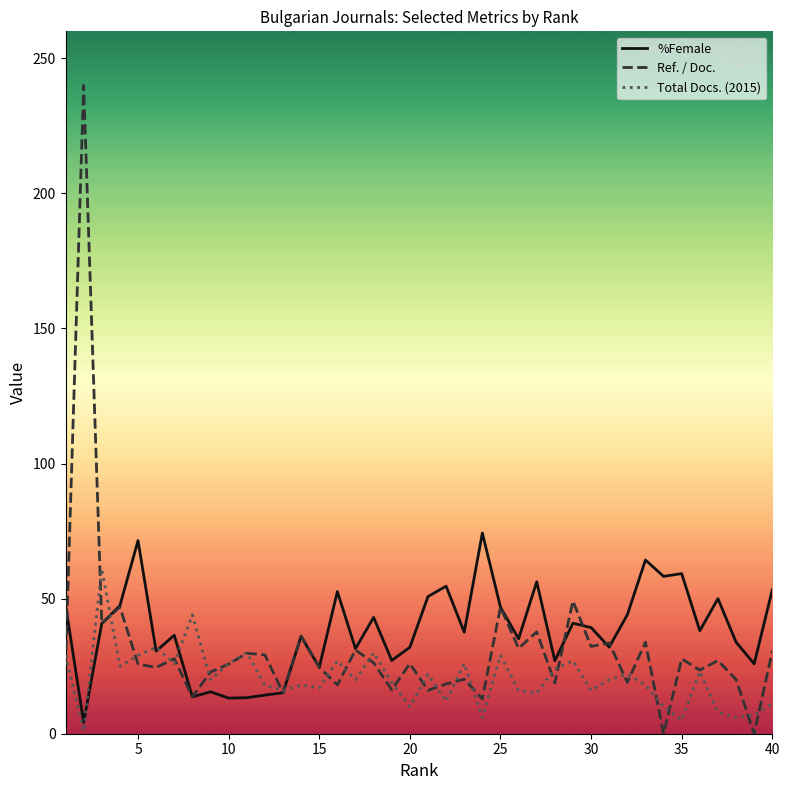

Rank the series by their maximum value, from lowest to highest.

Total Docs. (2015), %Female, Ref. / Doc.